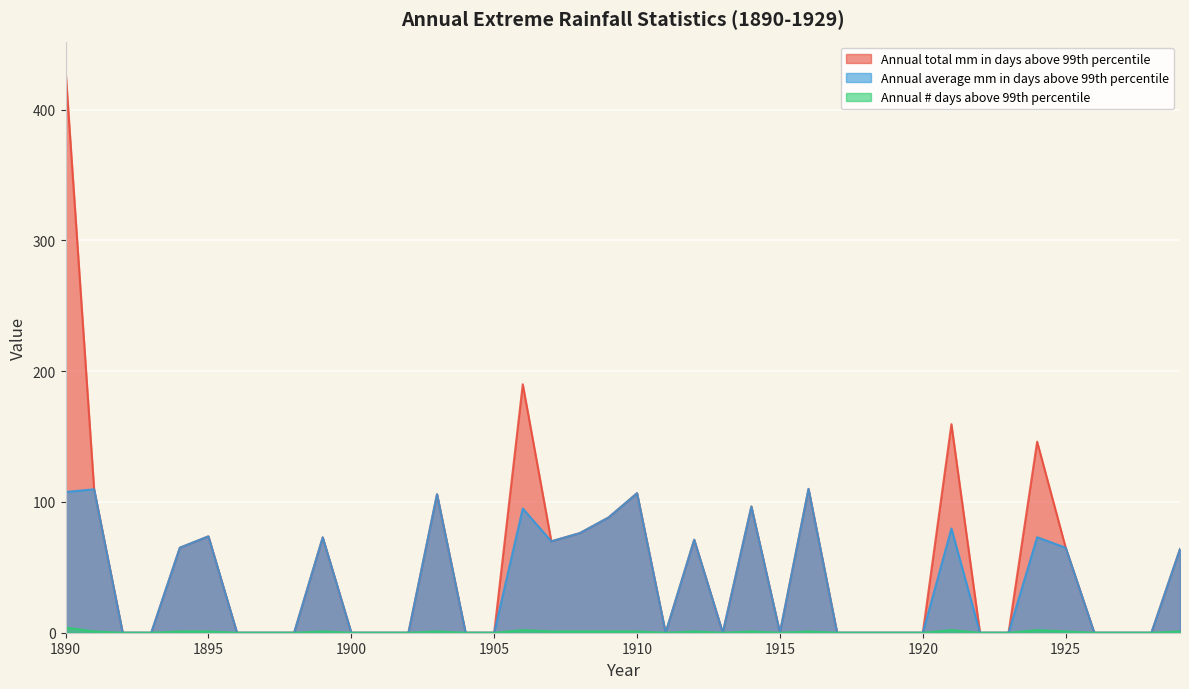

What is the difference between the maximum and minimum values in the Annual # days above 99th percentile series?

4.0